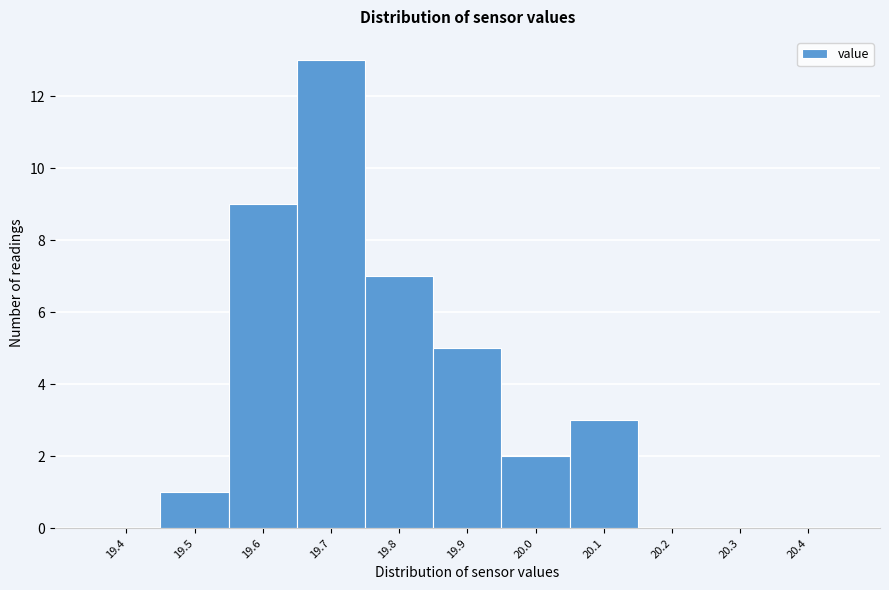

Reading left to right, transcribe all the data shown in this chart.

19.4=0	19.5=1	19.6=9	19.7=13	19.8=7	19.9=5	20.0=2	20.1=3	20.2=0	20.3=0	20.4=0